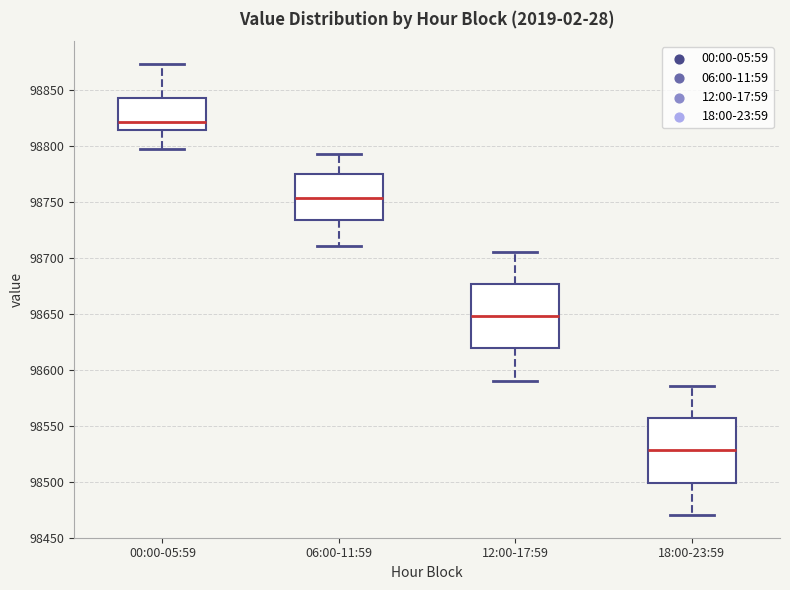

Which box's median line is the highest?

00:00-05:59